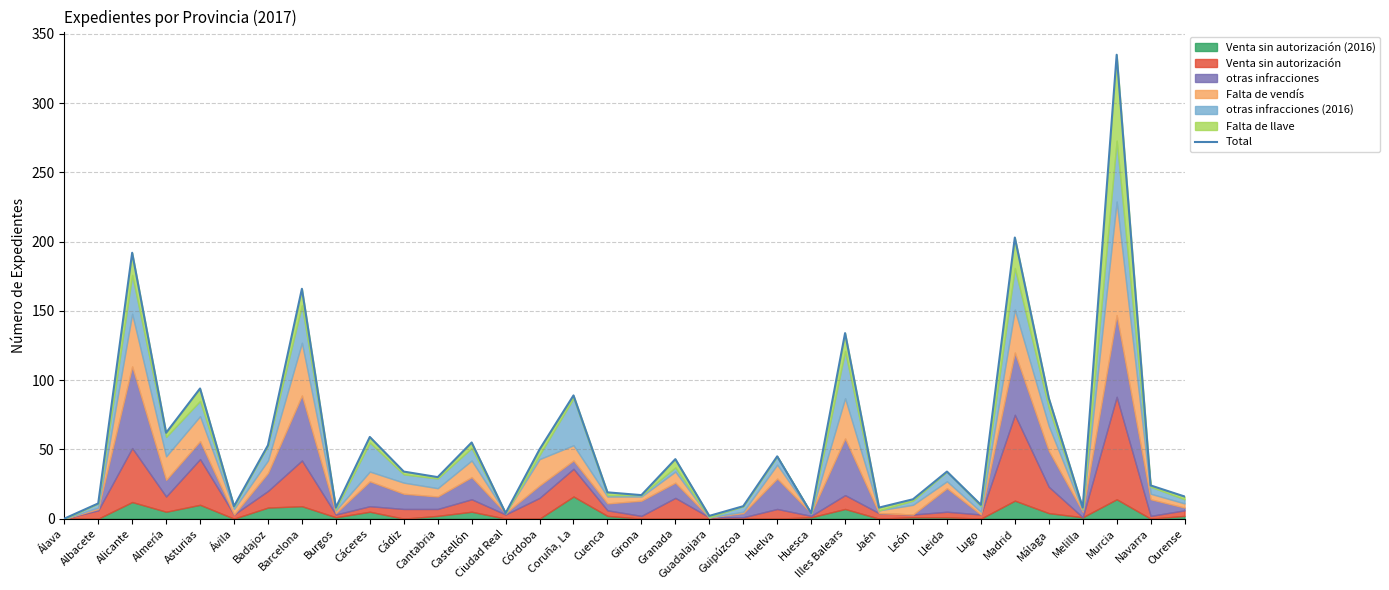

Reading left to right, what are all the values shown in this chart?

0	11	192	62	94	9	53	166	8	59	34	30	55	4	50	89	19	17	43	2	9	45	4	134	8	14	34	10	203	87	8	335	24	16